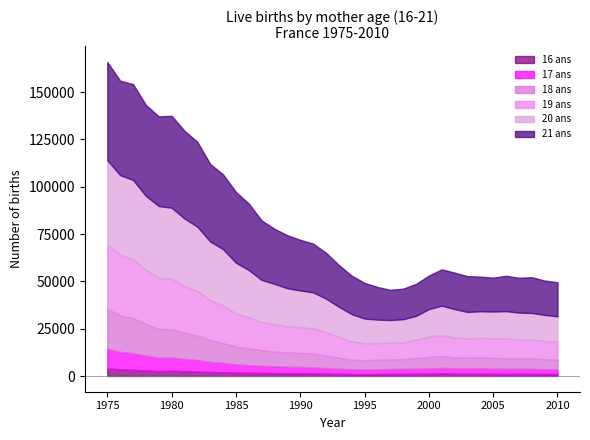

Reading left to right, what are all the values shown in this chart?

16 ans: 1975=3931	1976=3579	1977=3276	1978=2950	1979=2615	1980=2806	1981=2529	1982=2355	1983=2100	1984=2010	1985=1811	1986=1690	1987=1630	1988=1513	1989=1457	1990=1424	1991=1328	1992=1223	1993=1122	1994=1013	1995=969	1996=1110	1997=1184	1998=1109	1999=1124	2000=1217	2001=1365	2002=1242	2003=1163	2004=1153	2005=1133	2006=1094	2007=1139	2008=1129	2009=1074	2010=1064
17 ans: 1975=10395	1976=9189	1977=8719	1978=7793	1979=7008	1980=6897	1981=6513	1982=6091	1983=5350	1984=4934	1985=4322	1986=4050	1987=3767	1988=3614	1989=3472	1990=3358	1991=3187	1992=2952	1993=2659	1994=2518	1995=2446	1996=2489	1997=2486	1998=2625	1999=2691	2000=2782	2001=2955	2002=2813	2003=2803	2004=2896	2005=2685	2006=2695	2007=2663	2008=2621	2009=2521	2010=2501
18 ans: 1975=21224	1976=19271	1977=18600	1978=16776	1979=15192	1980=15017	1981=13804	1982=12912	1983=11529	1984=10451	1985=9349	1986=8870	1987=8225	1988=7695	1989=7574	1990=7365	1991=7271	1992=6598	1993=5862	1994=5052	1995=4978	1996=4997	1997=5020	1998=5198	1999=5703	2000=6100	2001=6088	2002=5881	2003=5721	2004=5871	2005=5819	2006=5594	2007=5556	2008=5591	2009=5259	2010=5092
19 ans: 1975=34075	1976=31936	1977=31146	1978=28639	1979=27028	1980=26688	1981=24665	1982=23518	1983=21061	1984=19885	1985=17499	1986=16375	1987=14874	1988=14576	1989=13674	1990=13655	1991=13324	1992=12313	1993=10976	1994=9736	1995=8876	1996=8820	1997=8815	1998=8818	1999=9693	2000=10781	2001=11161	2002=10466	2003=10145	2004=10220	2005=10248	2006=10377	2007=9923	2008=9932	2009=9620	2010=9404
20 ans: 1975=44423	1976=42167	1977=41878	1978=38995	1979=37978	1980=37499	1981=35722	1982=34024	1983=31041	1984=29752	1985=26891	1986=25003	1987=22288	1988=21288	1989=20193	1990=19417	1991=19113	1992=17812	1993=15993	1994=14374	1995=13091	1996=12412	1997=12074	1998=12293	1999=12568	2000=14500	2001=15625	2002=14944	2003=14032	2004=14098	2005=14200	2006=14522	2007=14230	2008=14047	2009=13836	2010=13477
21 ans: 1975=51870	1976=49899	1977=50608	1978=48103	1979=47360	1980=48591	1981=46362	1982=44863	1983=40948	1984=39492	1985=37376	1986=35139	1987=31393	1988=29089	1989=27999	1990=26744	1991=25748	1992=24249	1993=22079	1994=20325	1995=18860	1996=17226	1997=15956	1998=16121	1999=16903	2000=17712	2001=19159	2002=19291	2003=18925	2004=18270	2005=17887	2006=18671	2007=18377	2008=18895	2009=18112	2010=18014